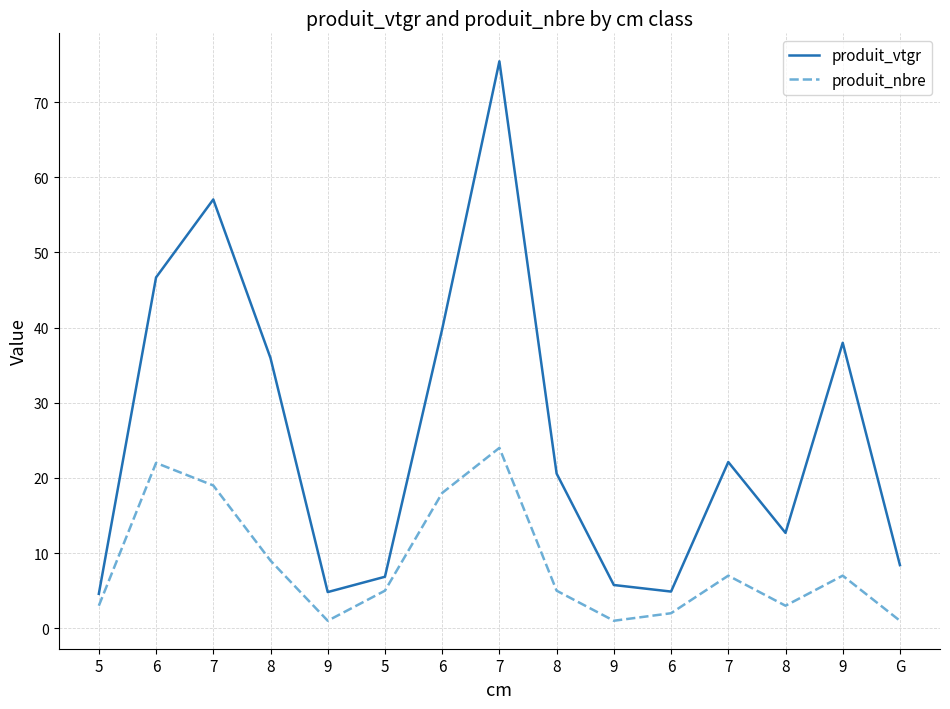

What are all the series names shown in the legend?

produit_vtgr, produit_nbre